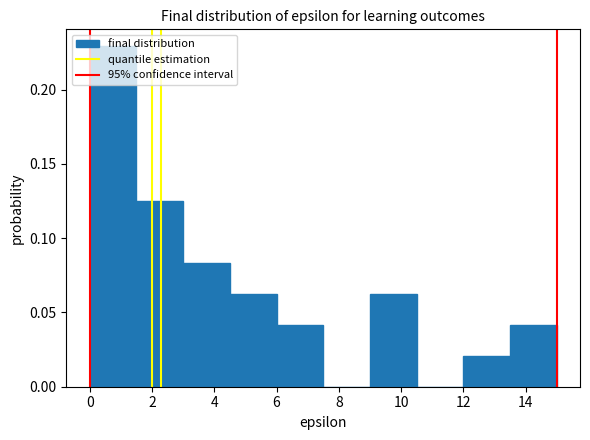

Which range on the x-axis has the tallest bar?

0.0 to 1.5